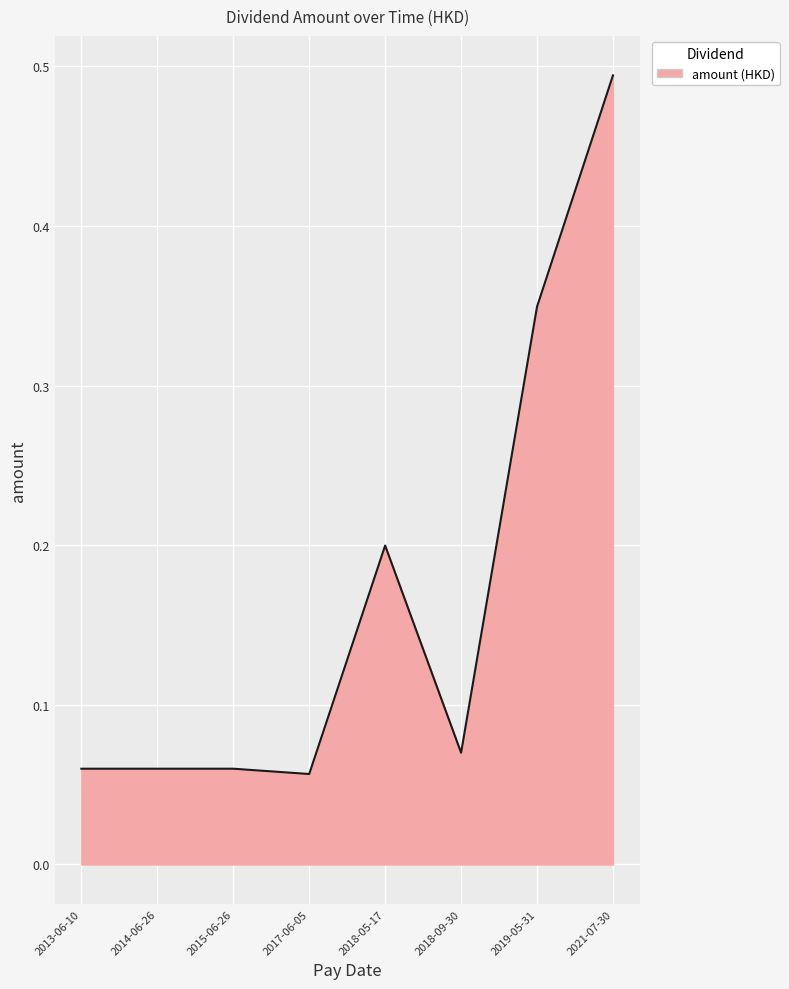

Is it true that the value at 2019-05-31 is 0.5?

False